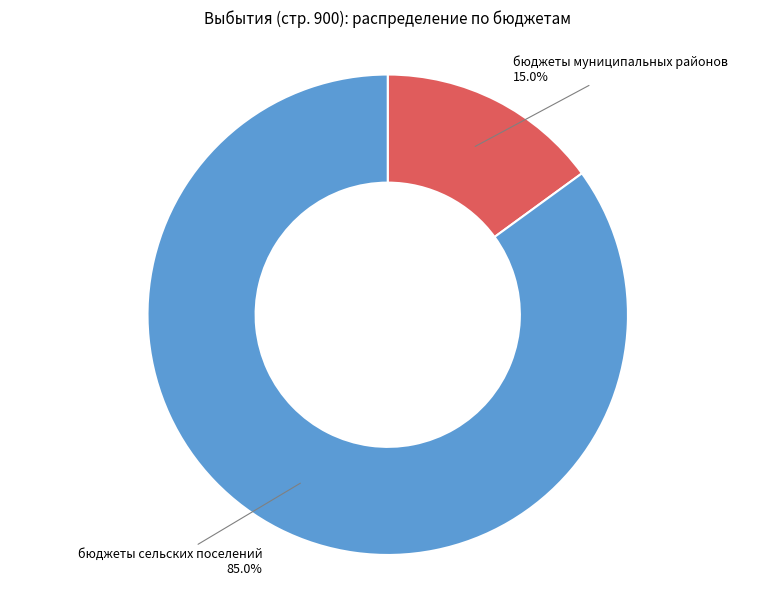

Is there a majority slice in this chart?

Yes